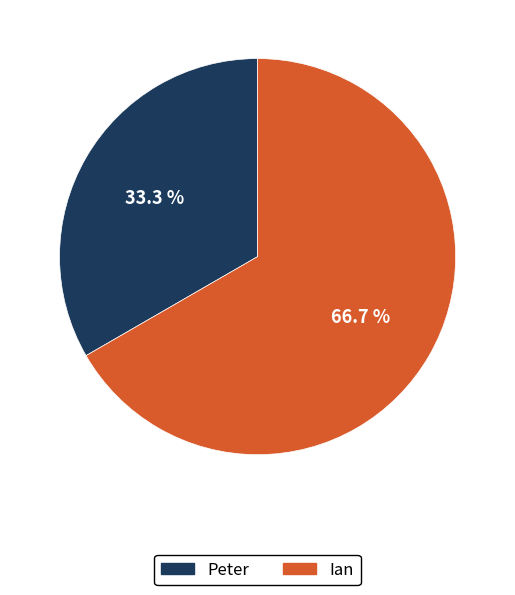

To the nearest percent, what is the difference between the Peter and Ian slice percentages?

33%